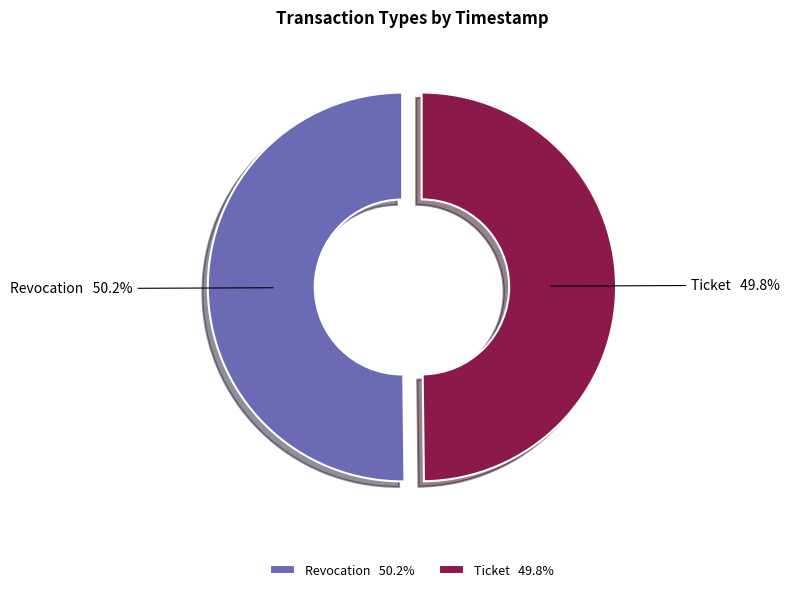

Count the number of slices in the pie.

2